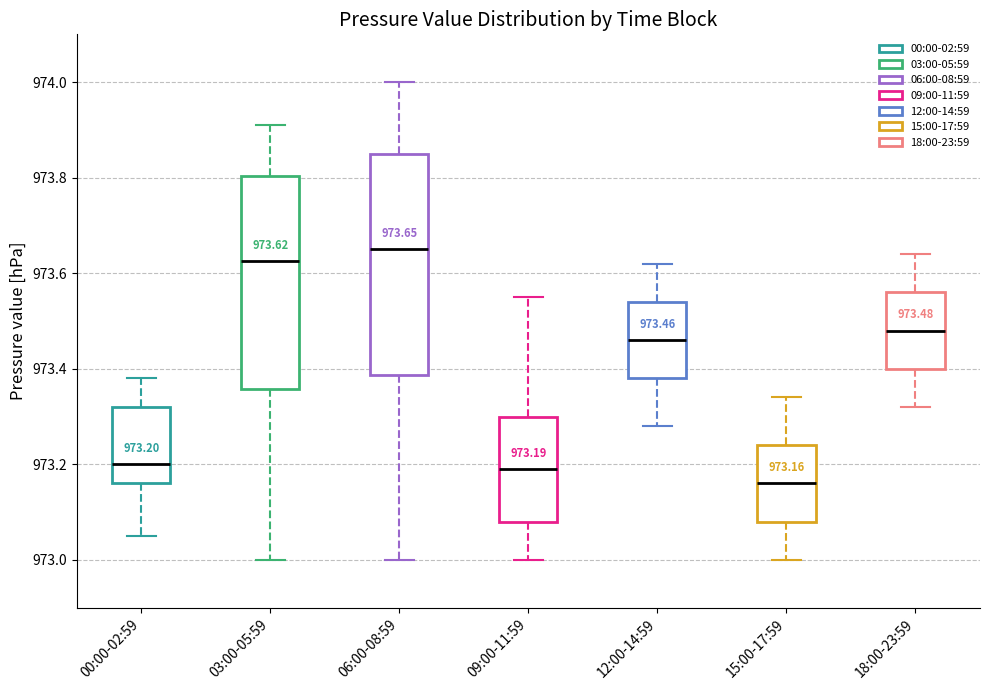

Which box has the highest median line?

06:00-08:59